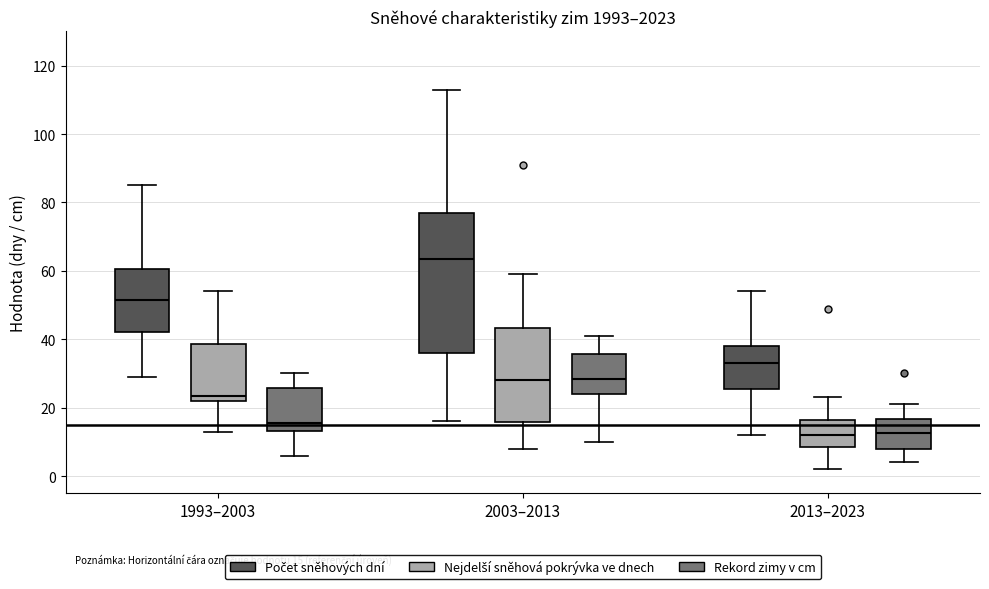

Which box is the tallest, from its lower edge to its upper edge?

2003–2013 (Počet sněhových dní)